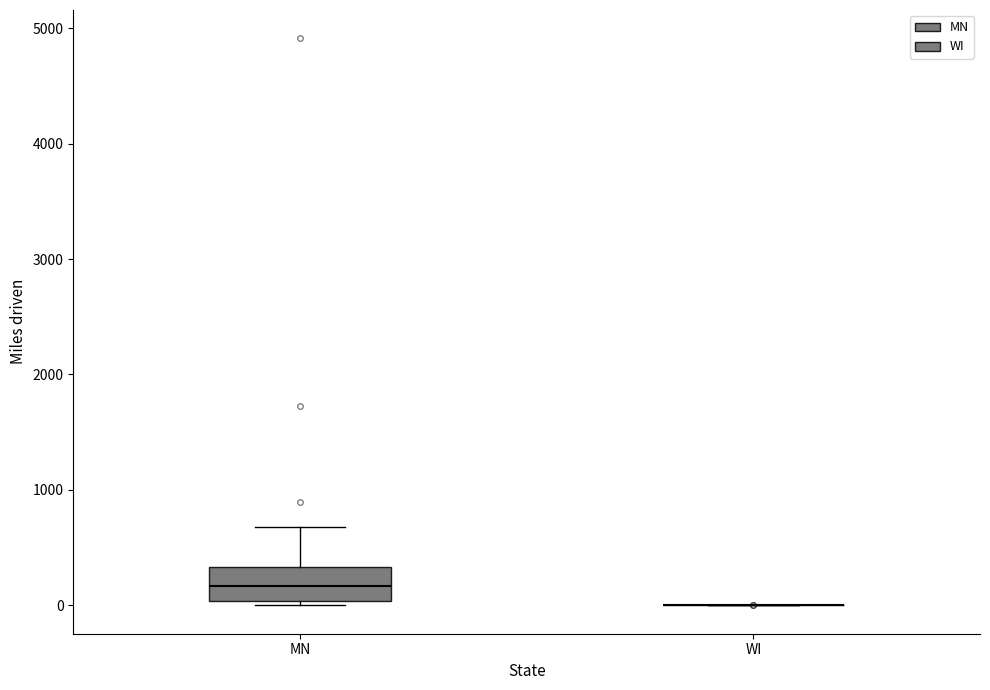

Which box is the tallest, from its lower edge to its upper edge?

MN